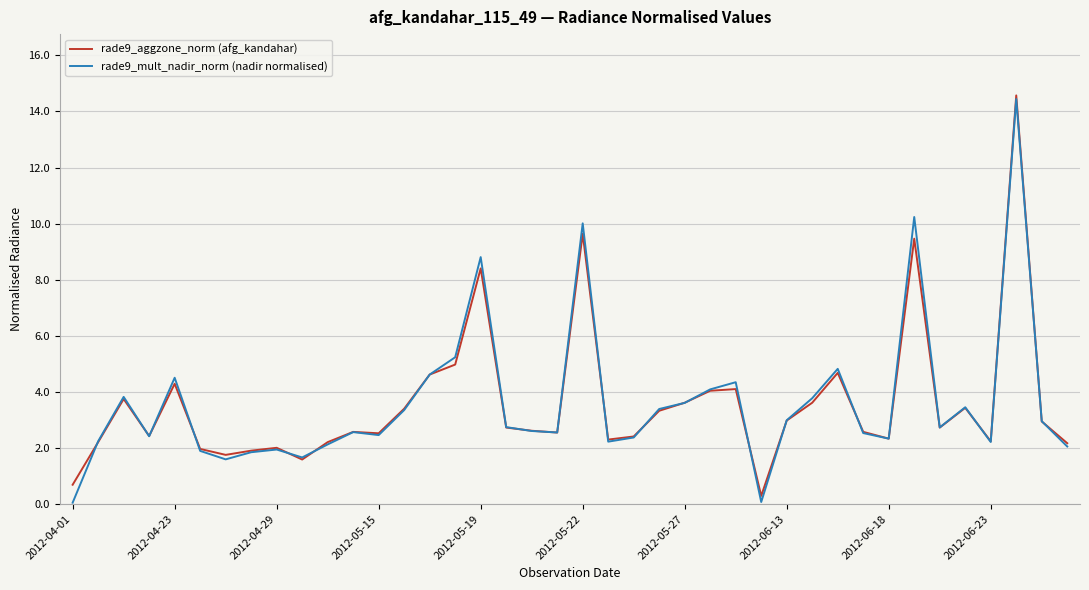

Which series has the widest spread of values?

rade9_mult_nadir_norm (nadir normalised)